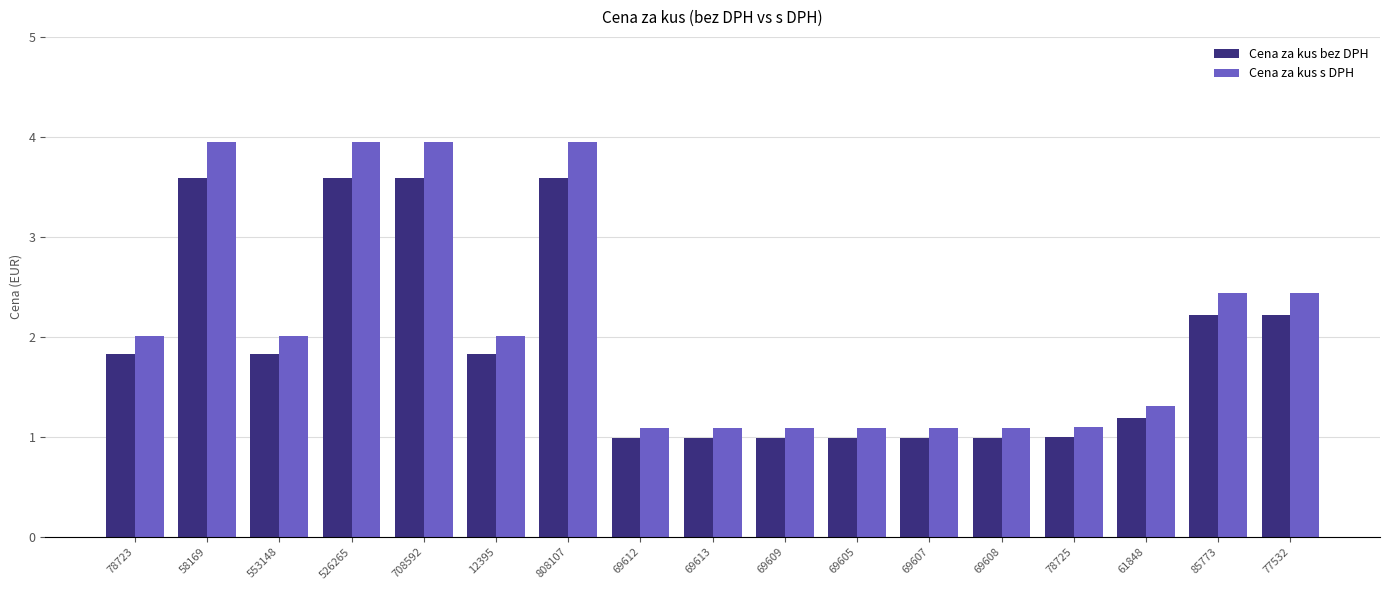

What is the difference between the maximum and minimum values in the Cena za kus bez DPH series?

2.6